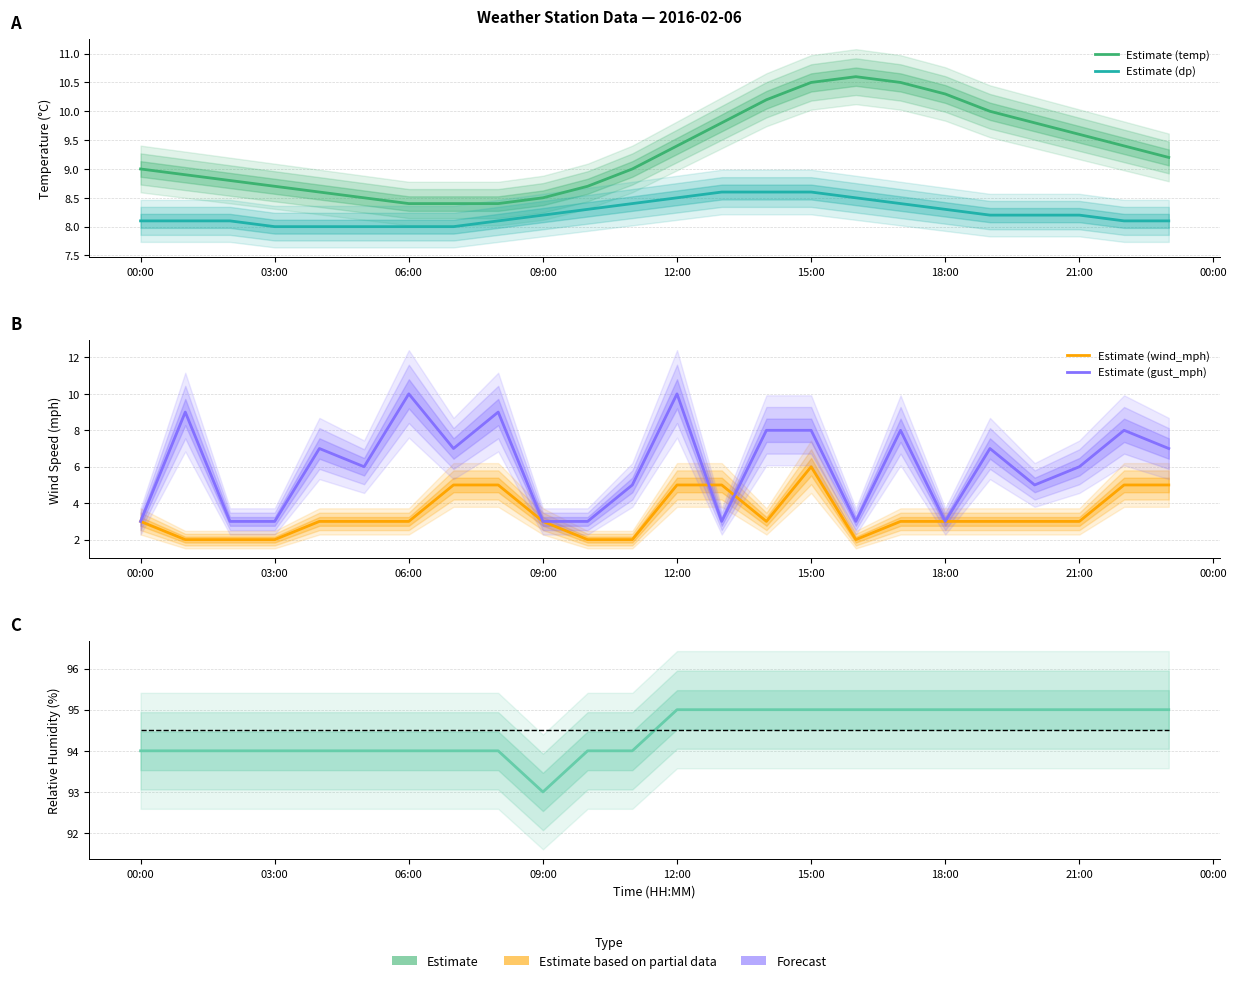

What is the lowest value of the gust_mph series?

3.0